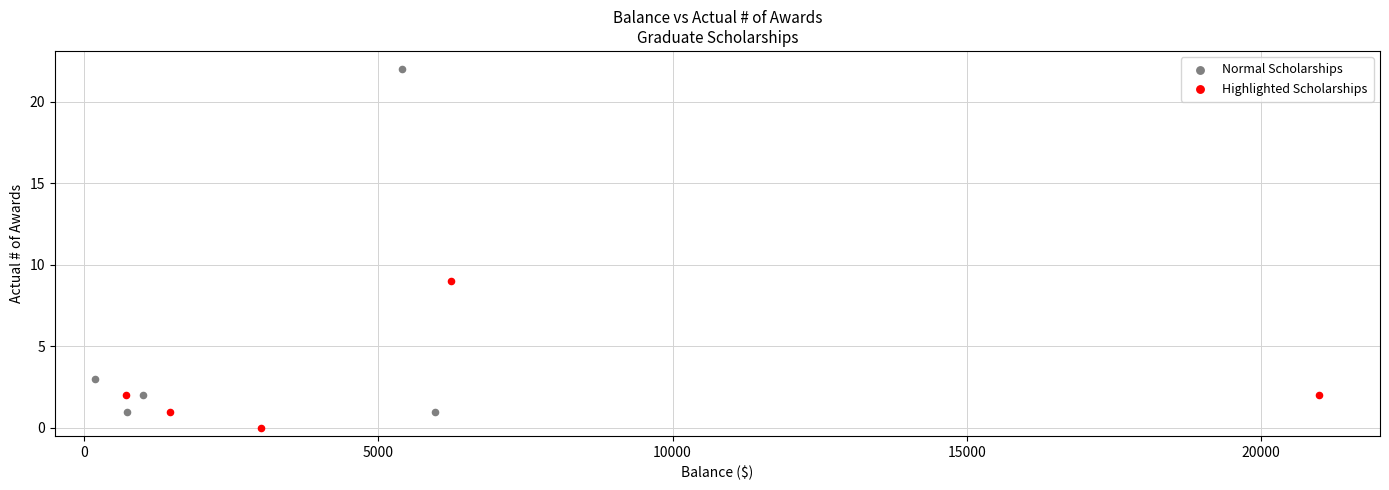

Which series contains the highest Y value?

Normal Scholarships